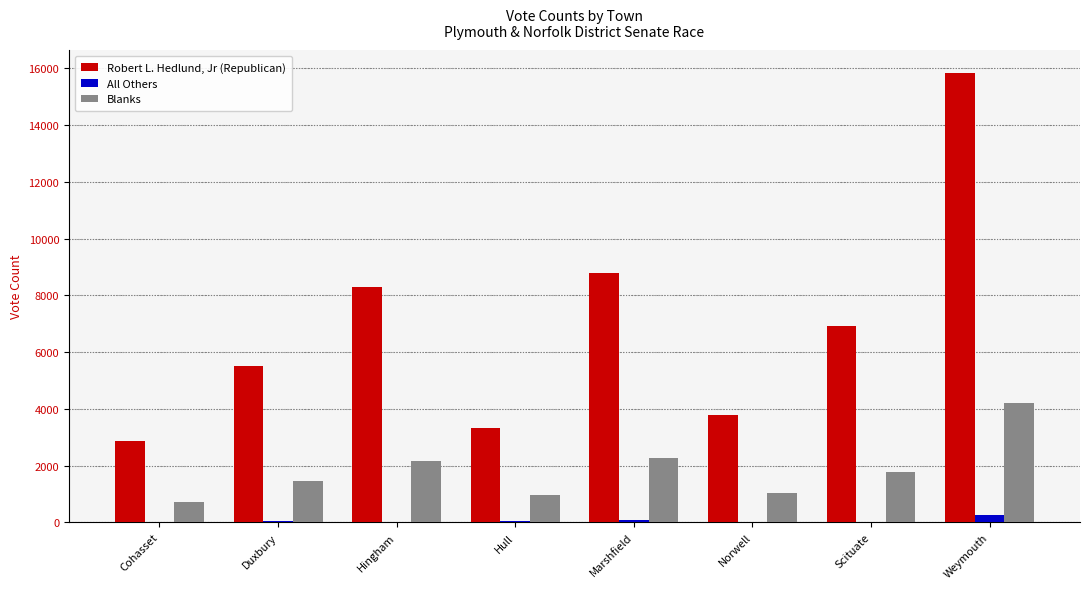

What is the approximate value of Robert L. Hedlund, Jr (Republican) at Hingham?

8285